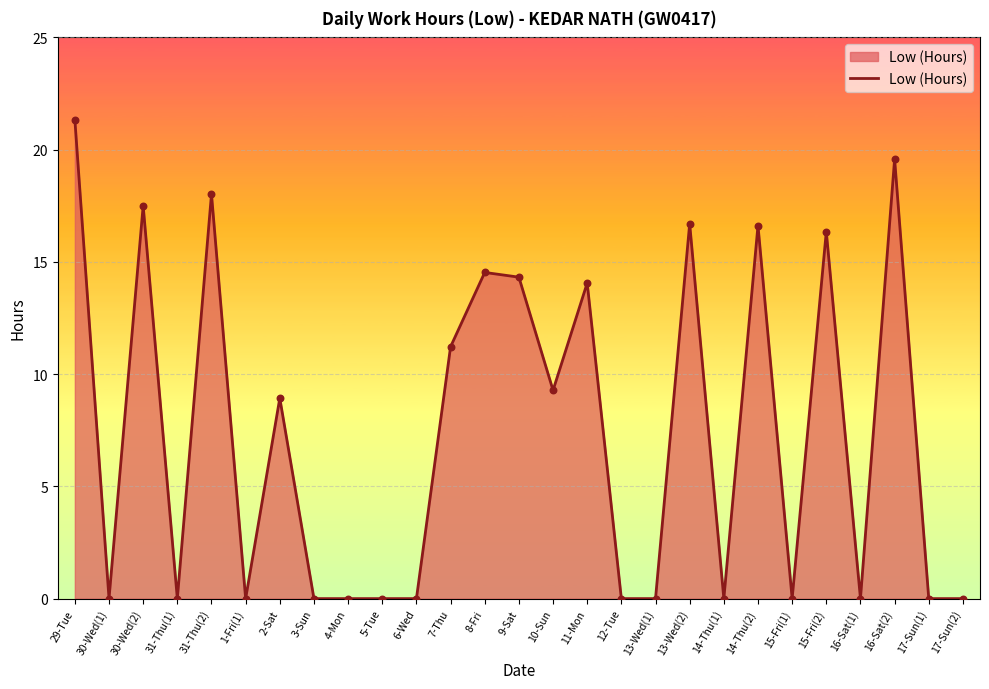

What is the change in value from 30-Wed(2) to 2-Sat?

-8.6